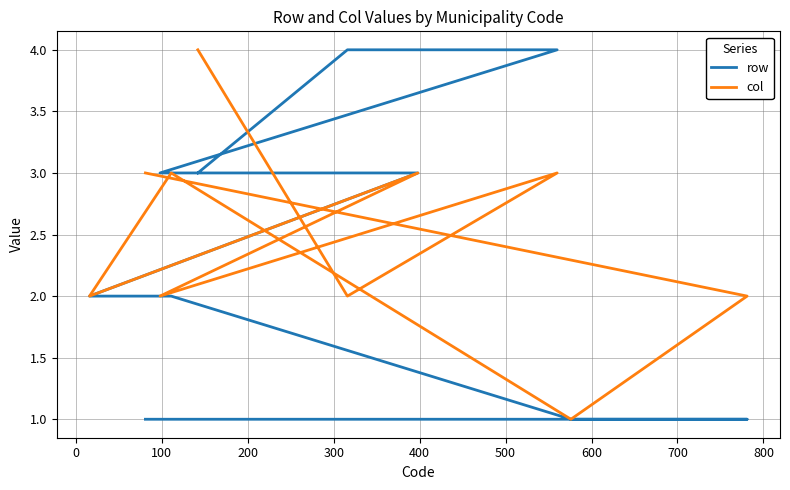

How many values in the row series exceed 3?

2